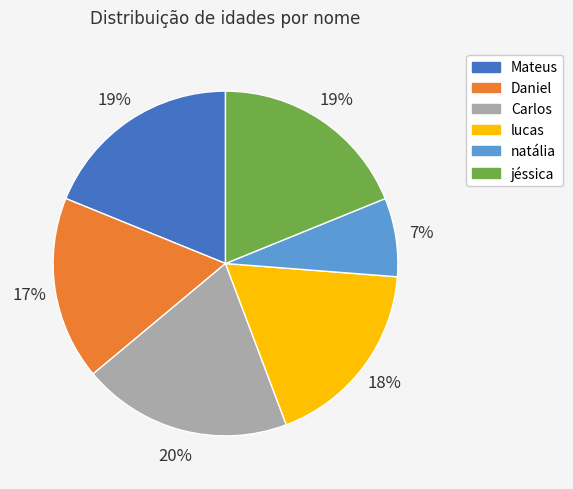

Count the number of slices in the pie.

6